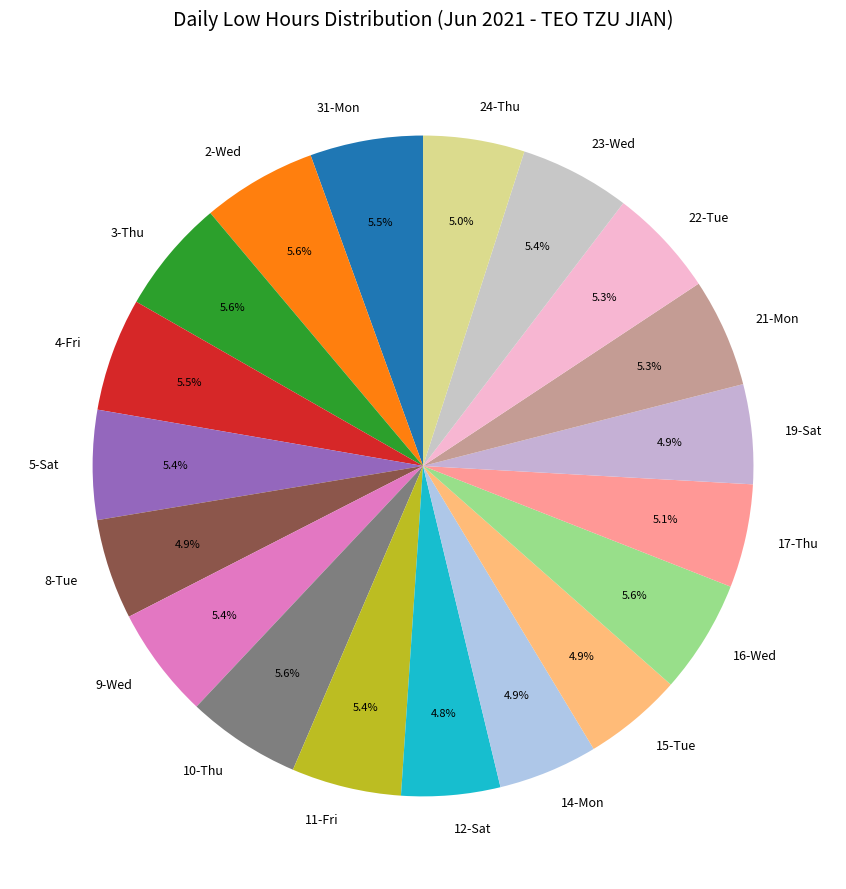

Does any single category account for the majority?

No